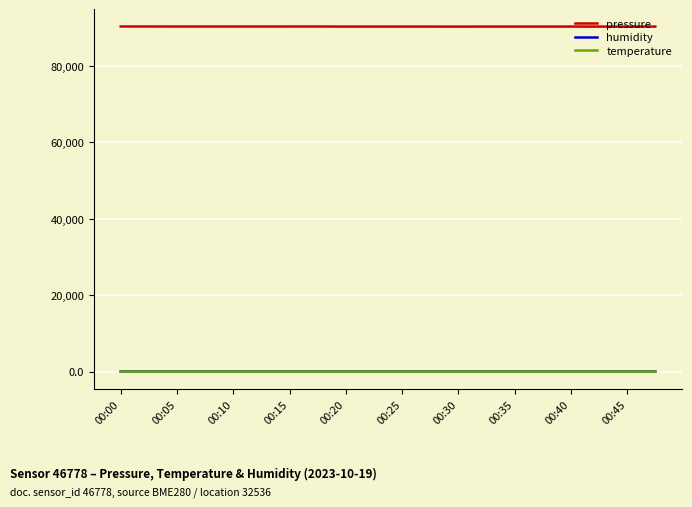

What is the greatest value displayed?

90336.8